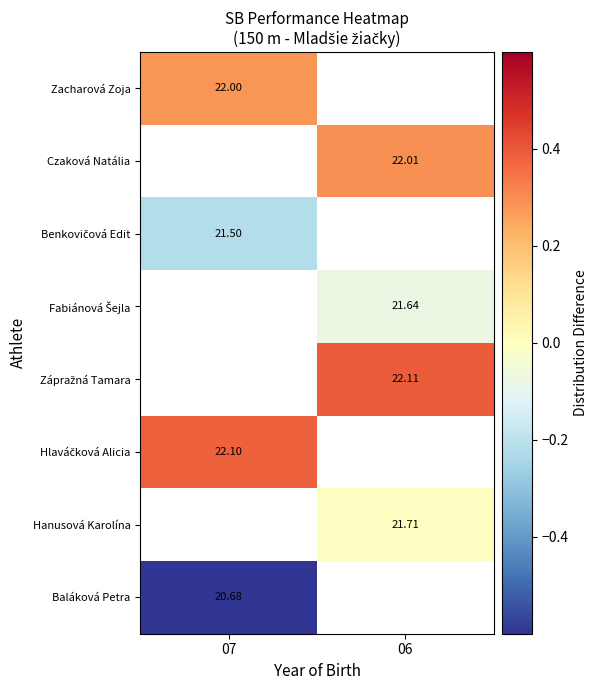

List the labels in order of Baláková Petra value, smallest first.

07, 06